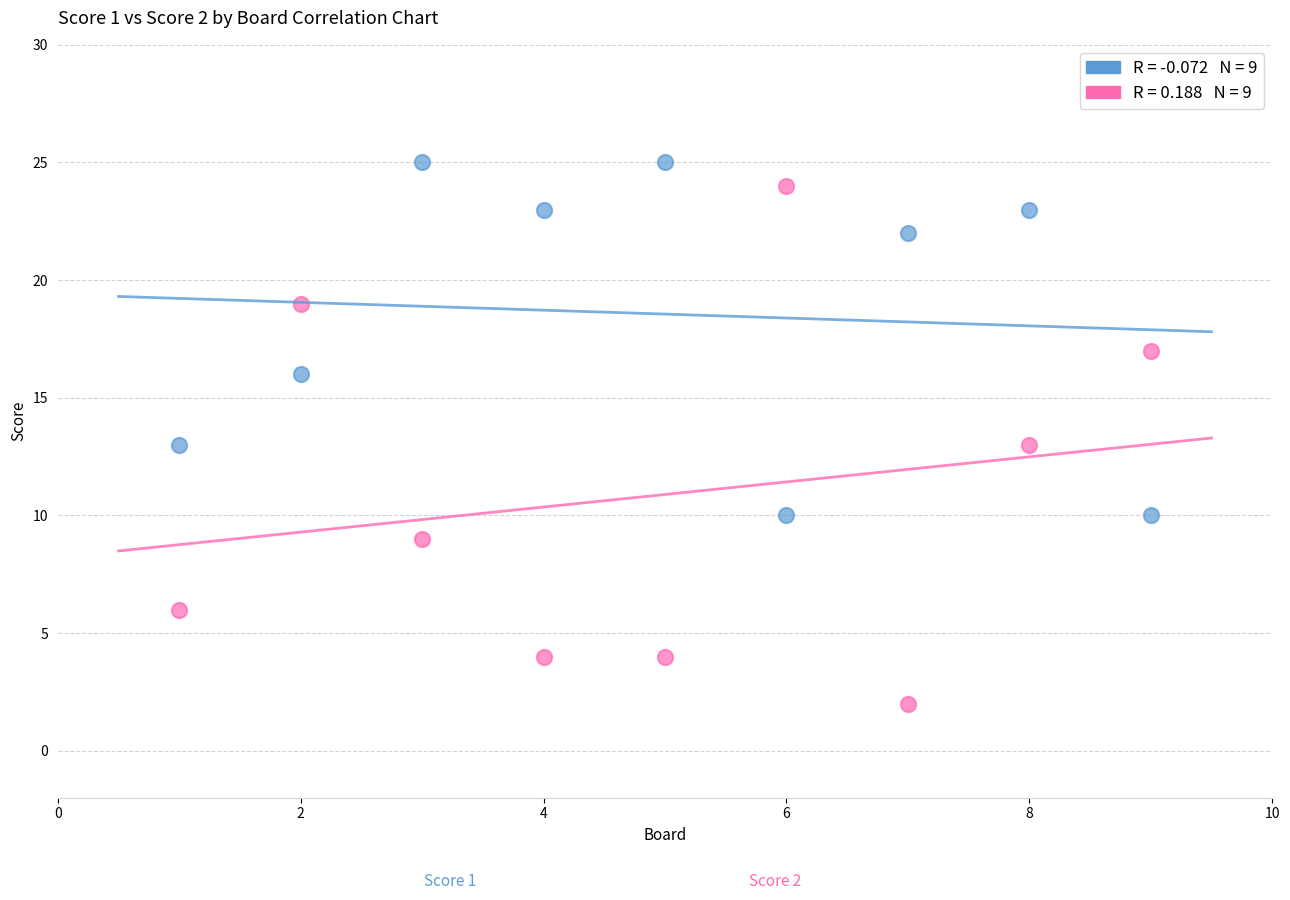

Across all data points, what is the range of X values (max minus min)?

8